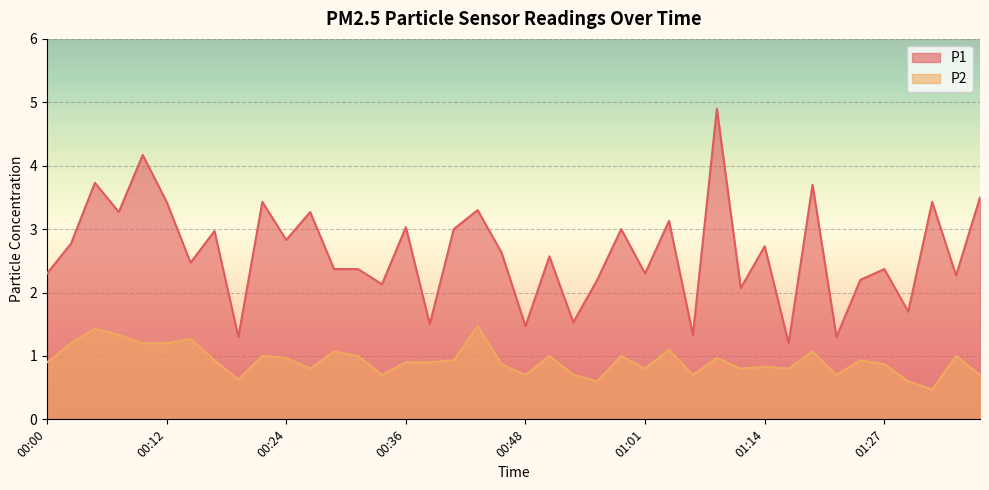

How many distinct data groups are displayed?

2